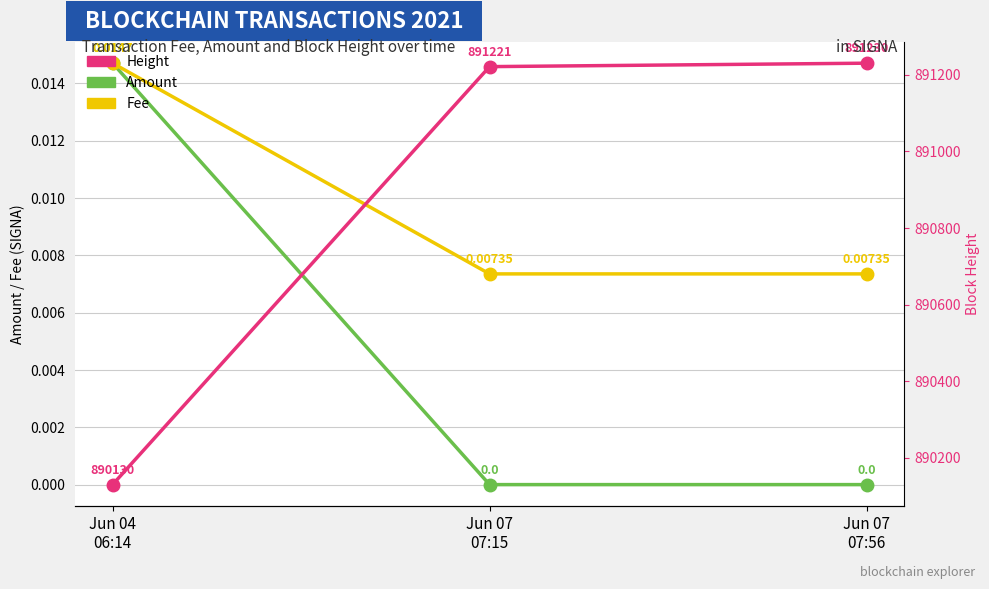

Which series has the widest spread of values?

Height